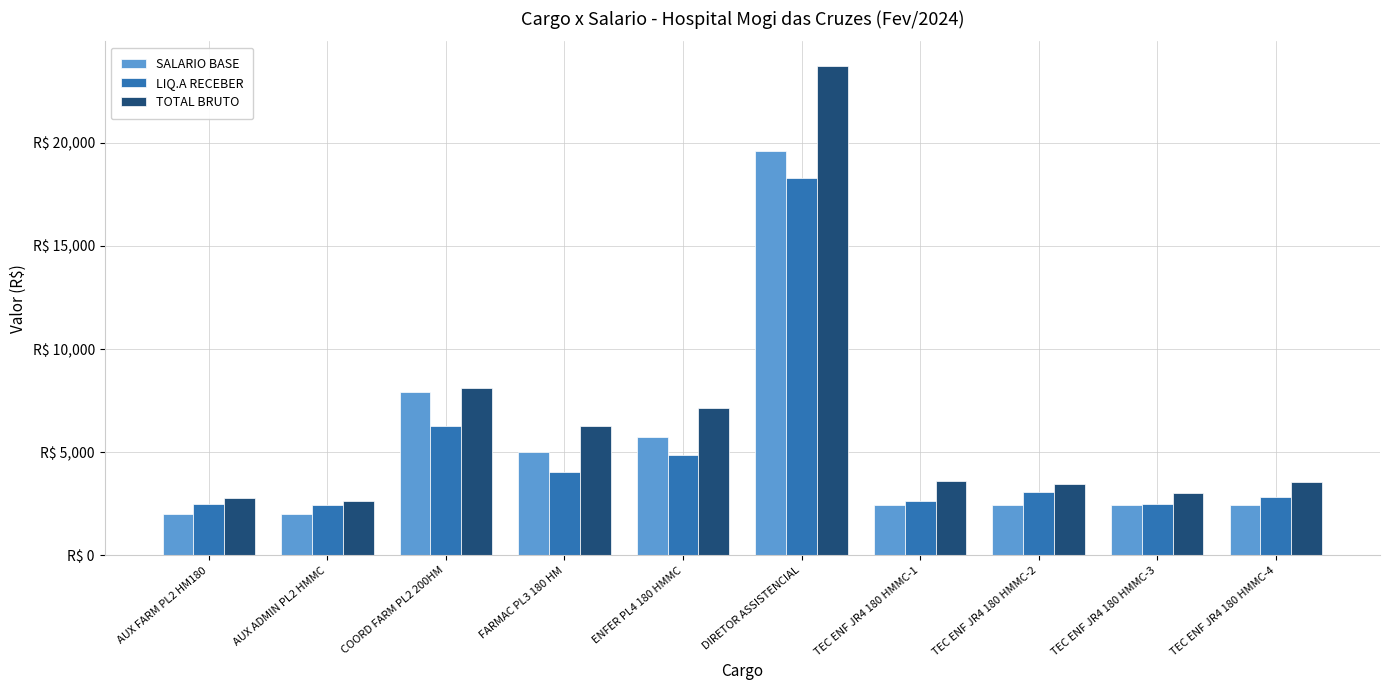

Is it true that LIQ.A RECEBER equals 5260.5 at DIRETOR ASSISTENCIAL?

False